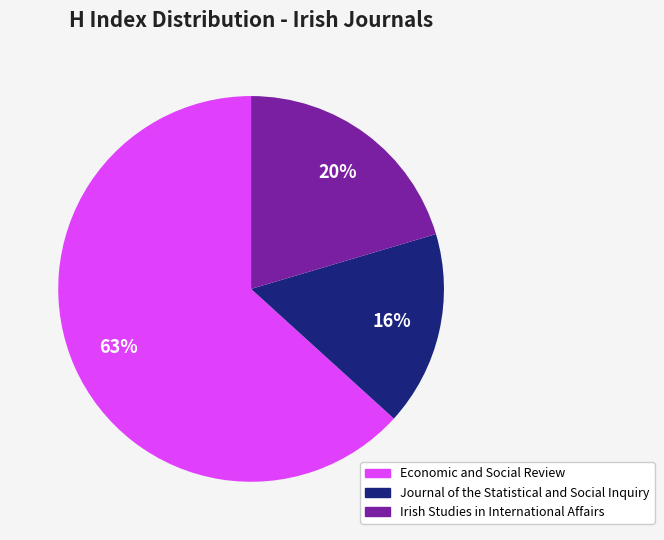

What is the smallest slice in the pie chart?

Journal of the Statistical and Social Inquiry